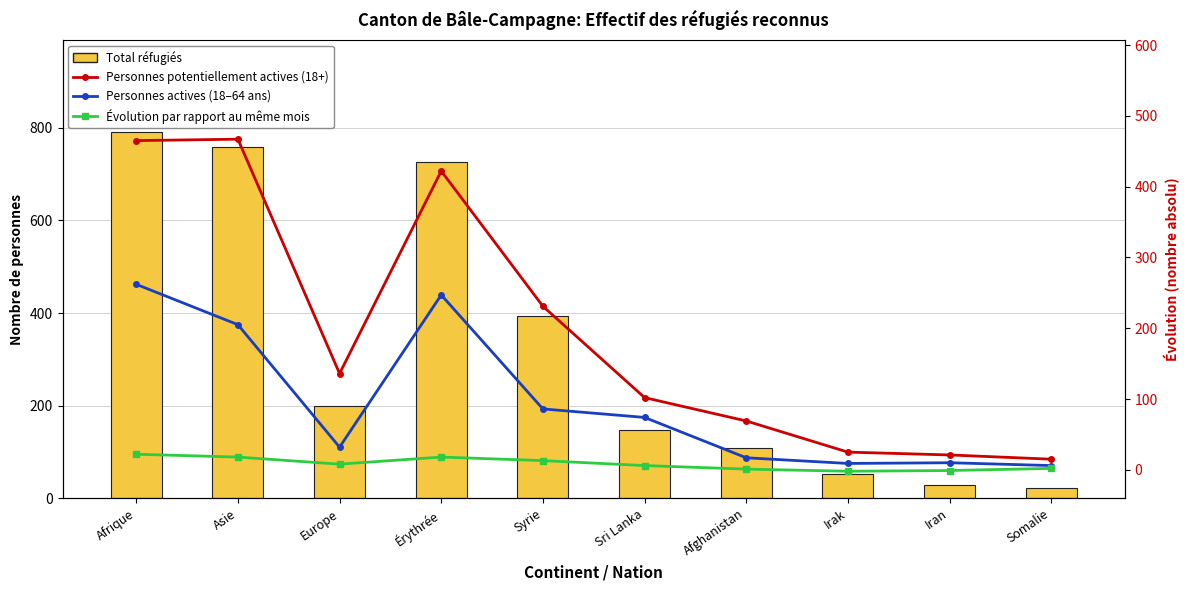

What position from the right is Iran?

2